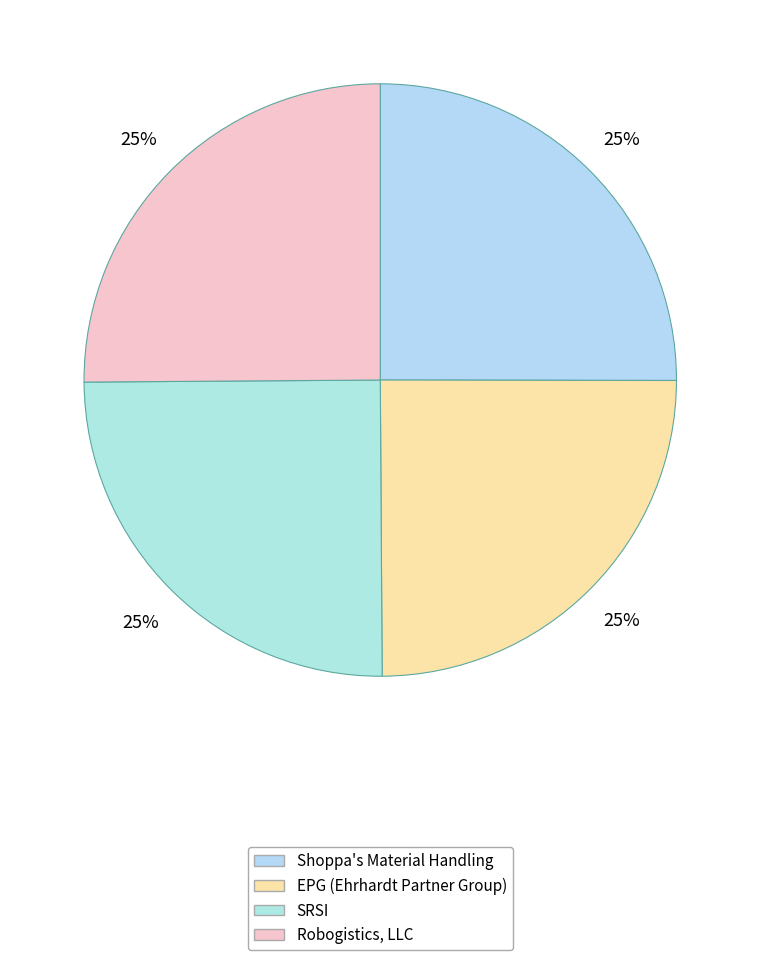

What is the smallest slice in the pie chart?

EPG (Ehrhardt Partner Group)